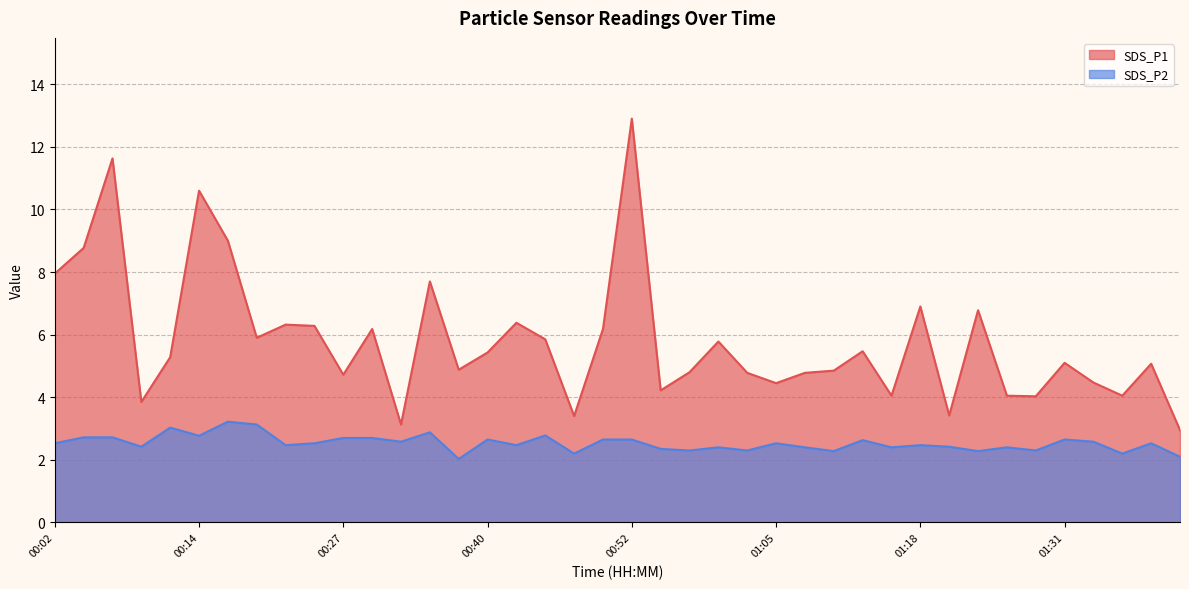

Rank the series by their maximum value, from lowest to highest.

SDS_P2, SDS_P1